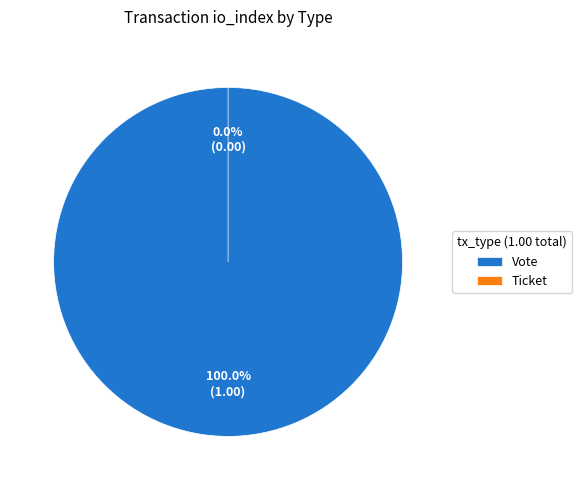

Rank the categories by value from lowest to highest.

Ticket, Vote